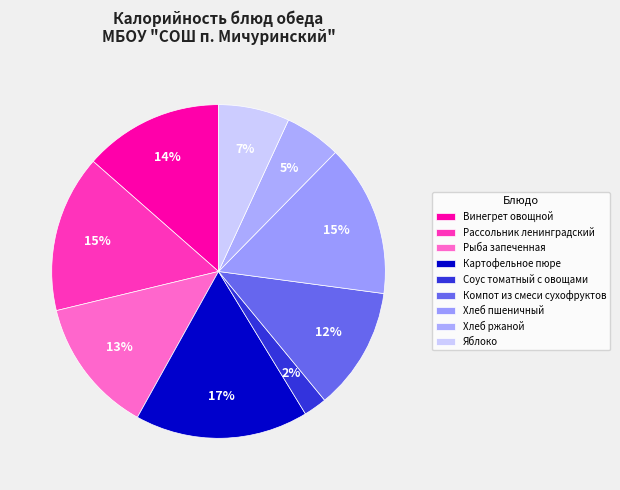

How many slices are in this pie chart?

9